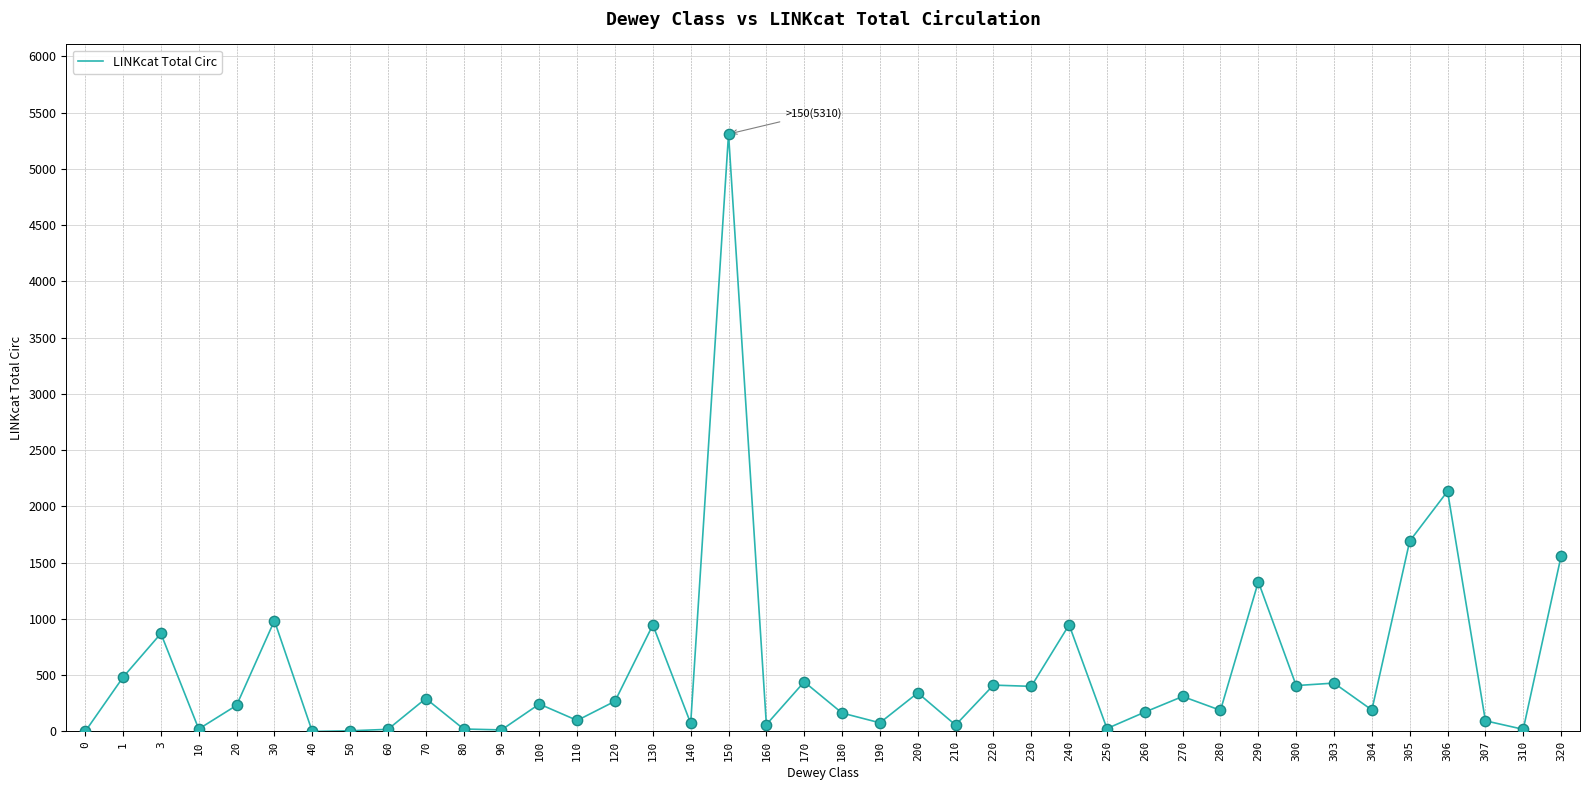

Between 50 and 150, which is larger?

150